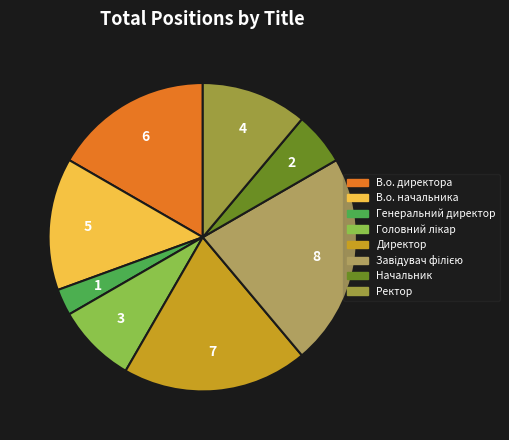

How many slices are in this pie chart?

8